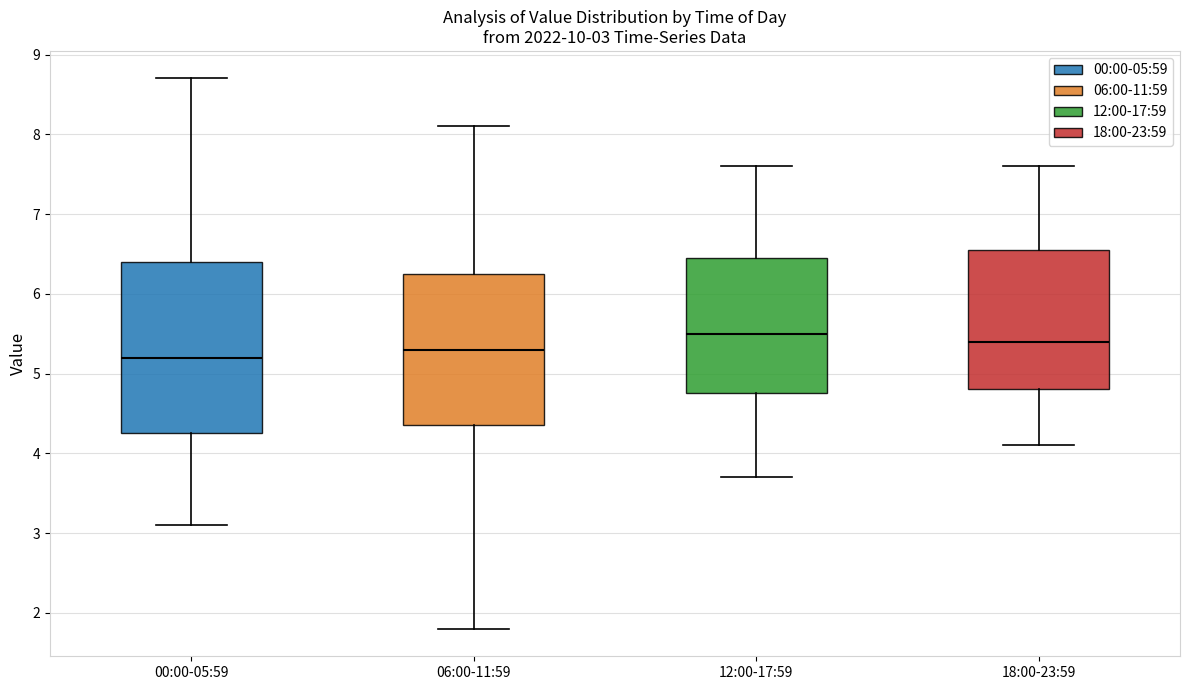

Which box is the tallest, from its lower edge to its upper edge?

00:00-05:59